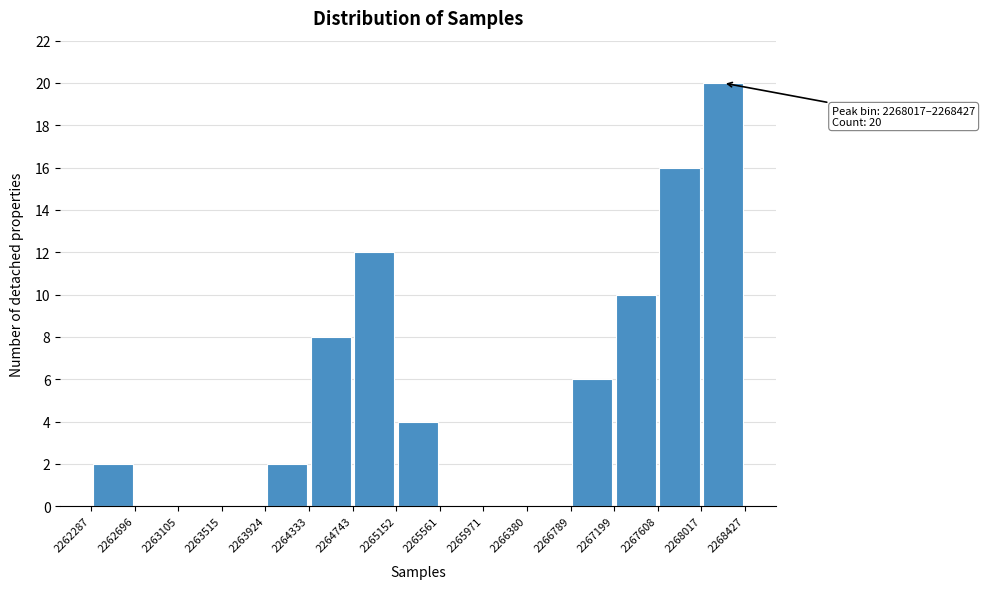

Which range on the x-axis has the tallest bar?

2268017 to 2268427